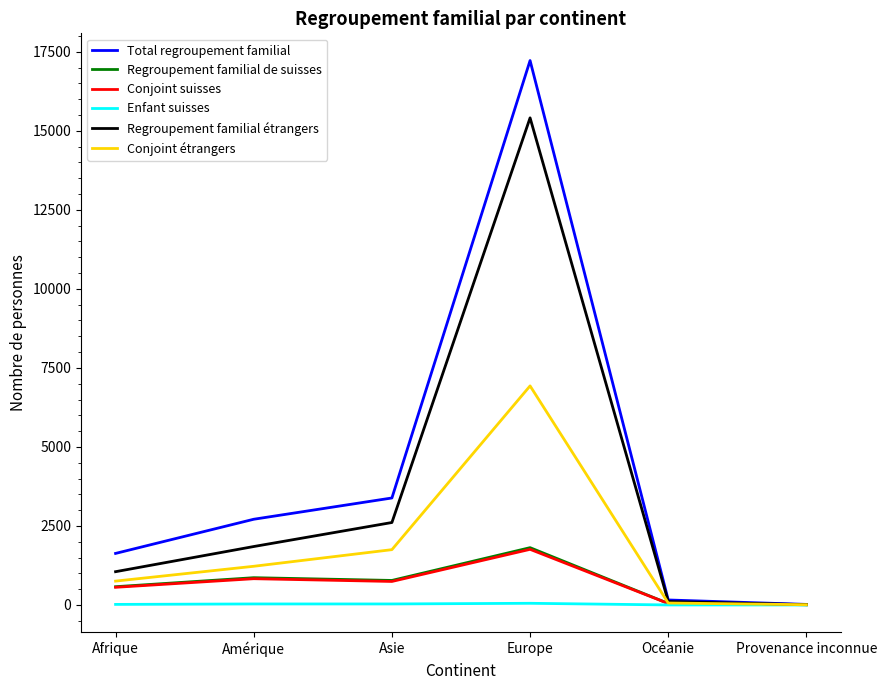

What is the total value across all series at Amérique?

7511